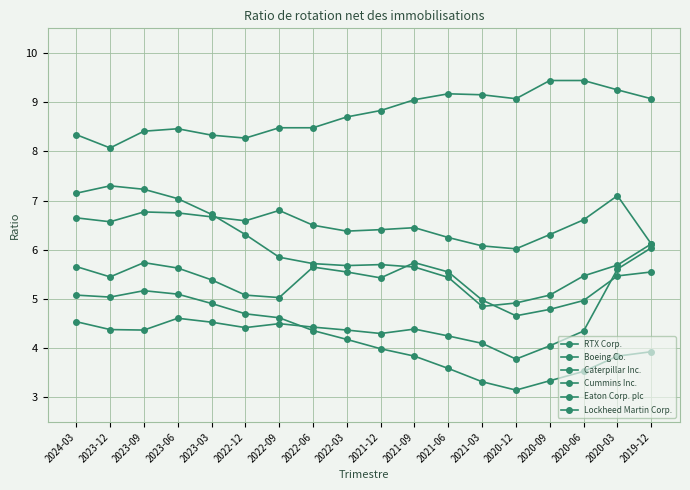

What is the value of the Lockheed Martin Corp. point at the 16th from the left?

9.4